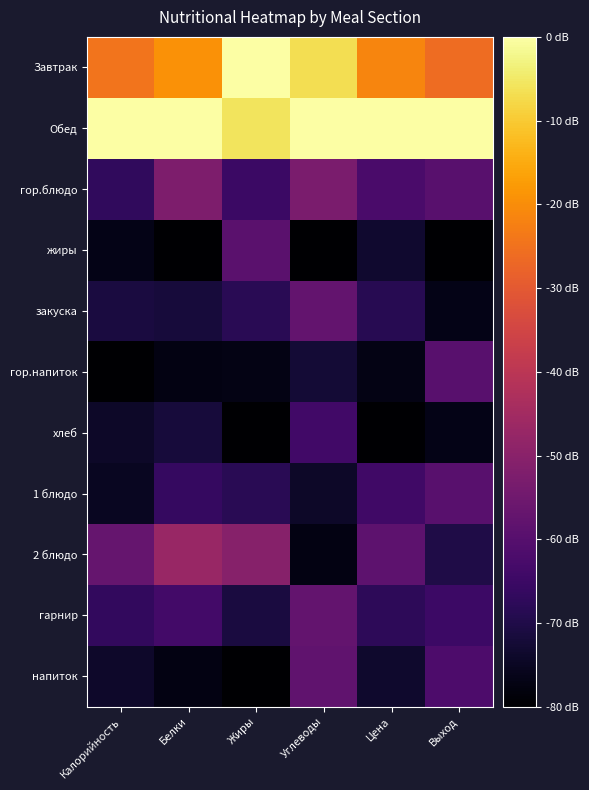

Reading right to left, transcribe all the data shown in this chart.

Завтрак: Выход=0.7	Цена=0.7	Углеводы=0.9	Жиры=1.0	Белки=0.8	Калорийность=0.7
Обед: Выход=1.0	Цена=1.0	Углеводы=1.0	Жиры=0.9	Белки=1.0	Калорийность=1.0
гор.блюдо: Выход=0.3	Цена=0.2	Углеводы=0.3	Жиры=0.2	Белки=0.3	Калорийность=0.2
жиры: Выход=0.0	Цена=0.1	Углеводы=0.0	Жиры=0.3	Белки=0.0	Калорийность=0.0
закуска: Выход=0.0	Цена=0.1	Углеводы=0.3	Жиры=0.1	Белки=0.1	Калорийность=0.1
гор.напиток: Выход=0.3	Цена=0.0	Углеводы=0.1	Жиры=0.0	Белки=0.0	Калорийность=0.0
хлеб: Выход=0.0	Цена=0.0	Углеводы=0.2	Жиры=0.0	Белки=0.1	Калорийность=0.1
1 блюдо: Выход=0.3	Цена=0.2	Углеводы=0.1	Жиры=0.1	Белки=0.2	Калорийность=0.1
2 блюдо: Выход=0.1	Цена=0.3	Углеводы=0.0	Жиры=0.4	Белки=0.4	Калорийность=0.3
гарнир: Выход=0.2	Цена=0.2	Углеводы=0.3	Жиры=0.1	Белки=0.2	Калорийность=0.2
напиток: Выход=0.2	Цена=0.1	Углеводы=0.3	Жиры=0.0	Белки=0.0	Калорийность=0.1